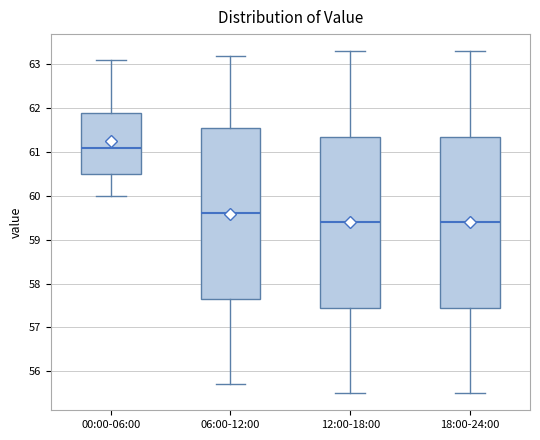

Reading left to right, transcribe this box plot: for each box, give where its median line is, the range the box spans, and where its two whiskers end, as read against the y-axis. The values are not printed on the chart, so give them approximately, as read against the axis.

00:00-06:00: median 61.1, box 60.5 to 61.9, whiskers 60.0 to 63.1
06:00-12:00: median 59.6, box 57.7 to 61.6, whiskers 55.7 to 63.2
12:00-18:00: median 59.4, box 57.5 to 61.4, whiskers 55.5 to 63.3
18:00-24:00: median 59.4, box 57.5 to 61.4, whiskers 55.5 to 63.3